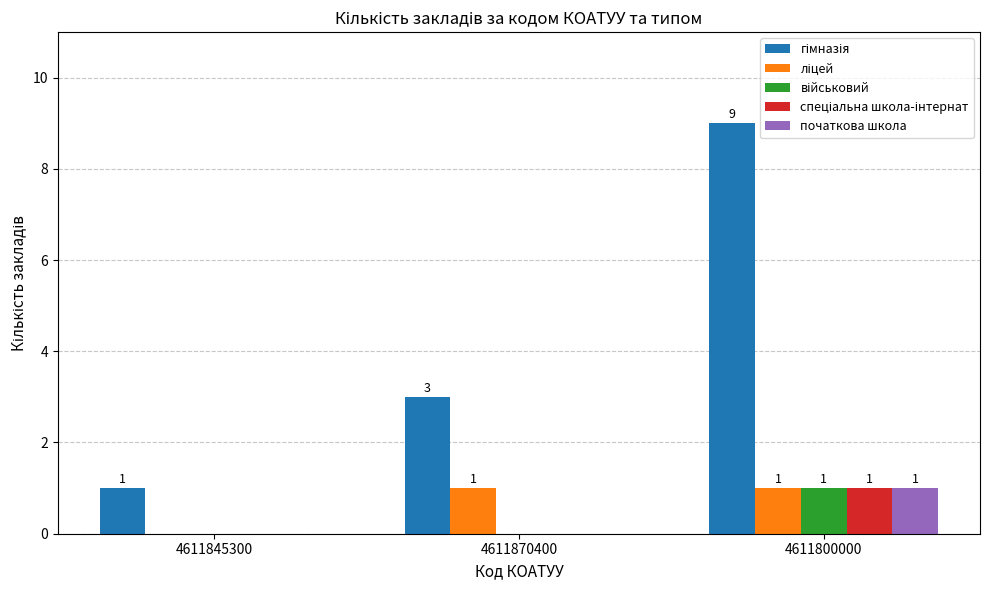

What is the greatest value displayed?

9